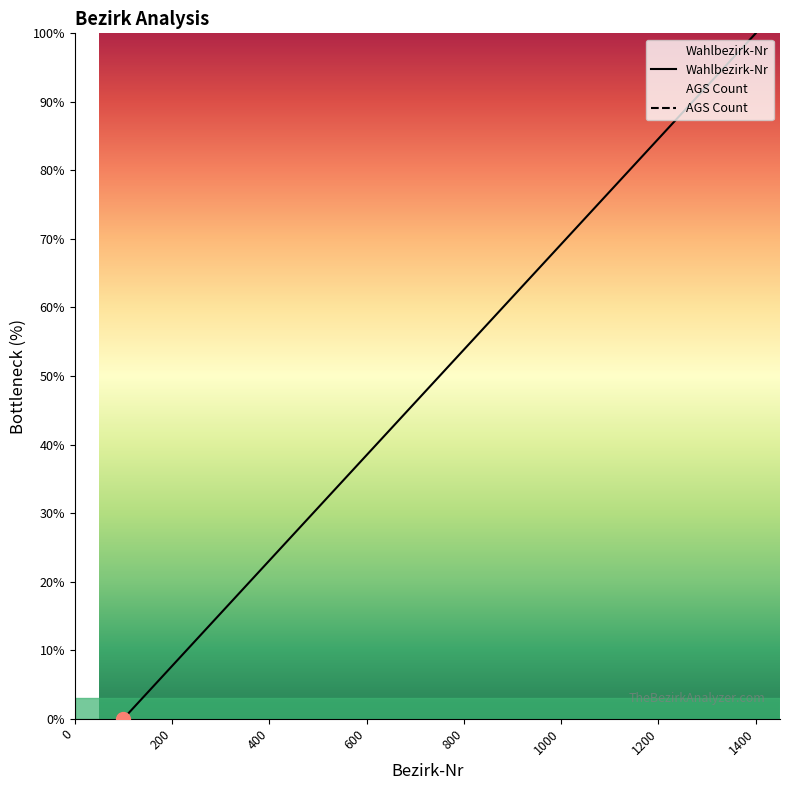

What are all the series names shown in the legend?

Wahlbezirk-Nr, AGS Count